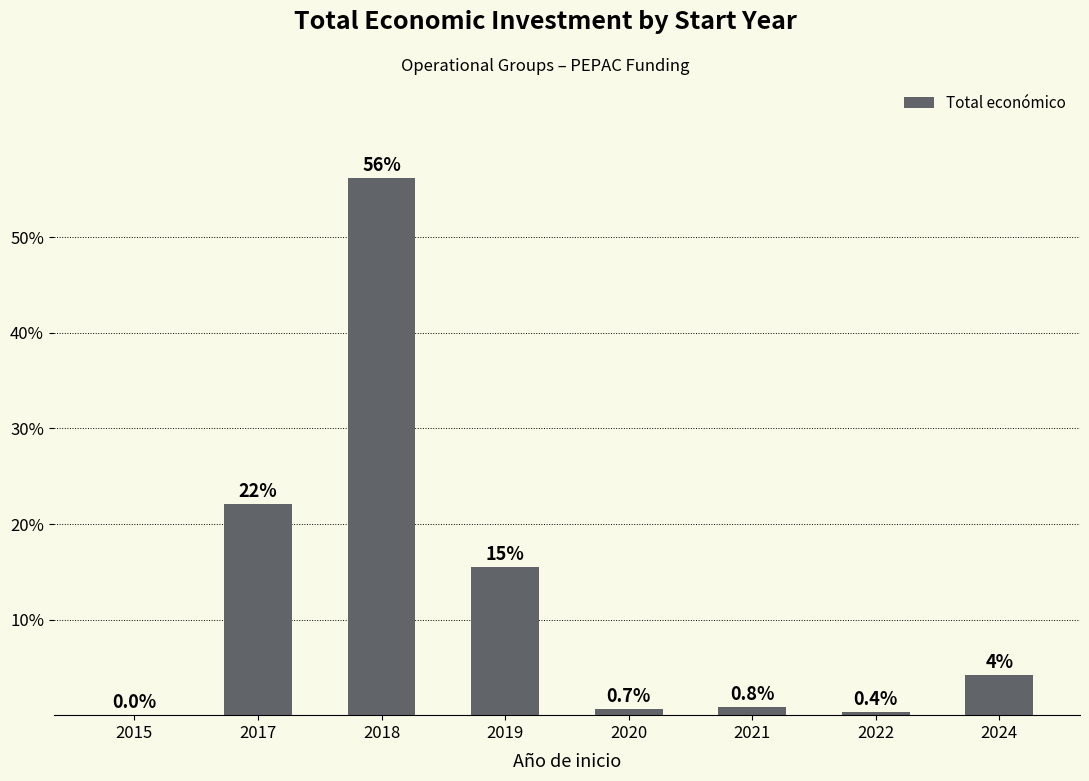

Is it true that the value at 2018 is 56.2?

True